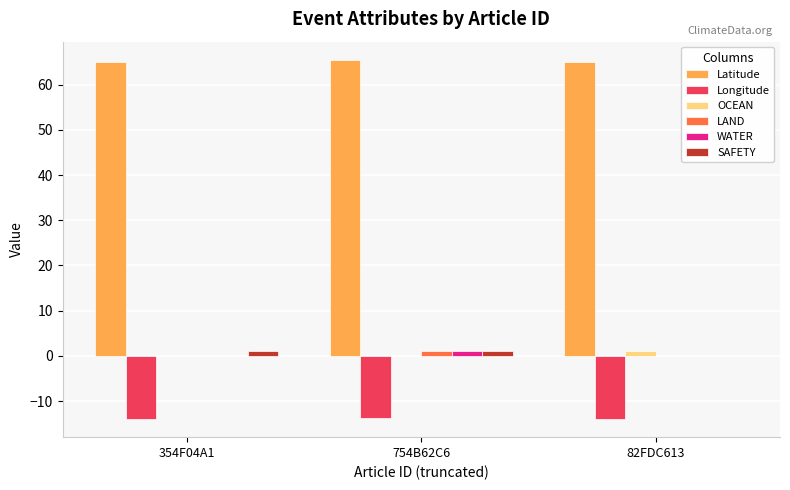

Which series has the largest total across all categories?

Latitude